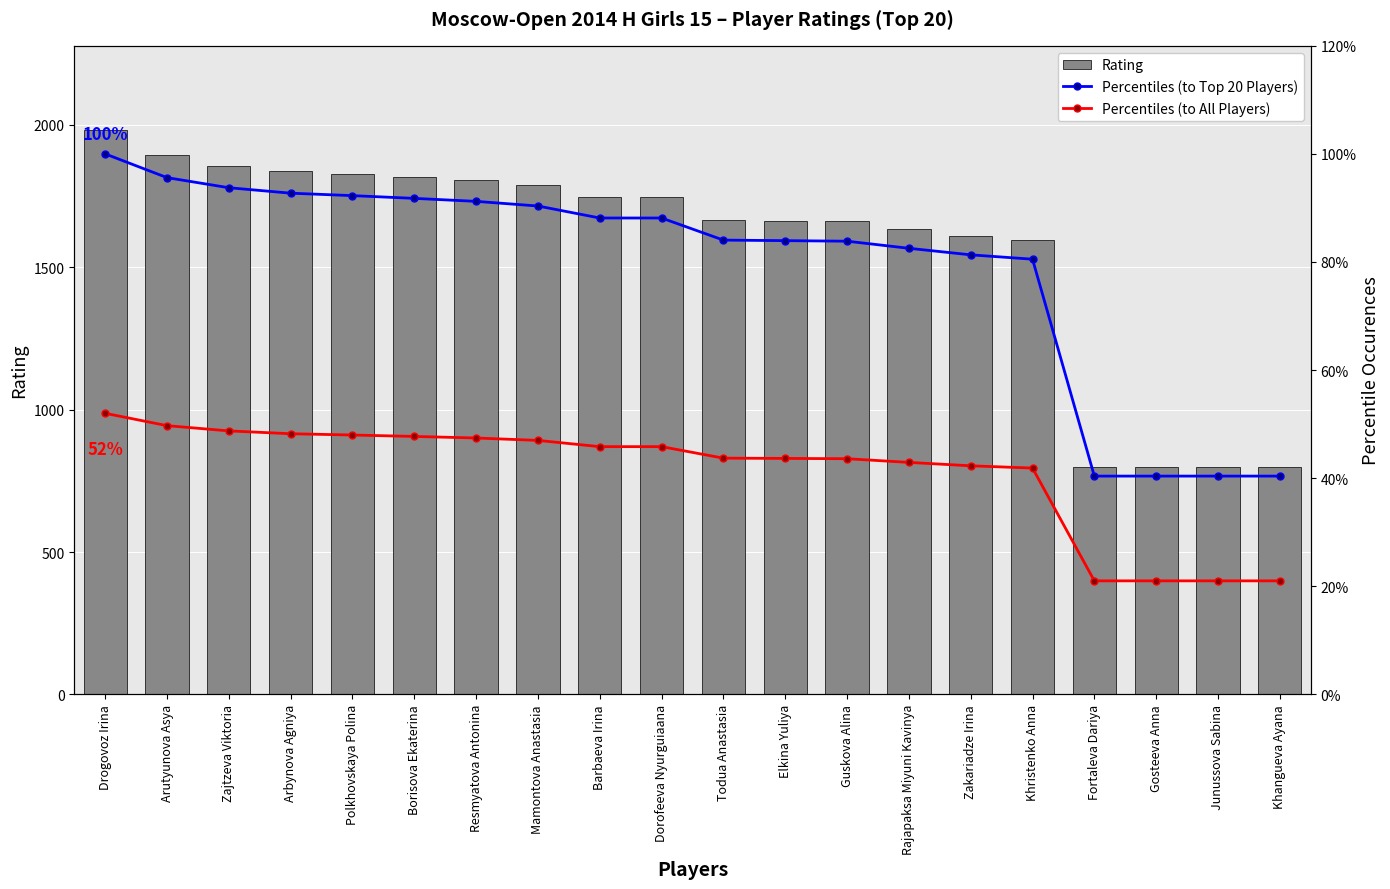

Which series changed the most between Zajtzeva Viktoria and Khangueva Ayana?

Rating